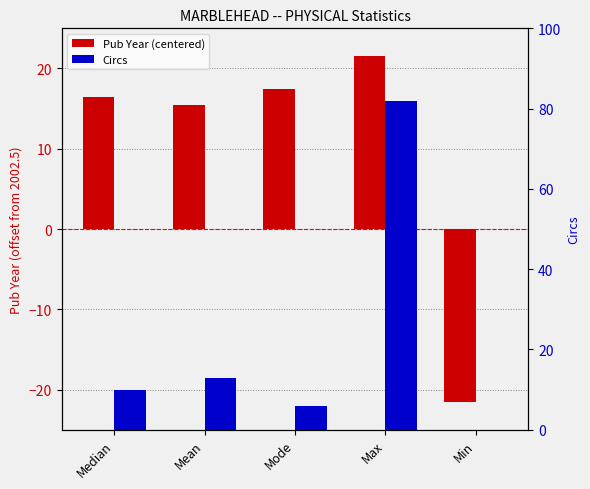

What is the difference between the maximum and minimum values in the Pub Year (centered) series?

43.0